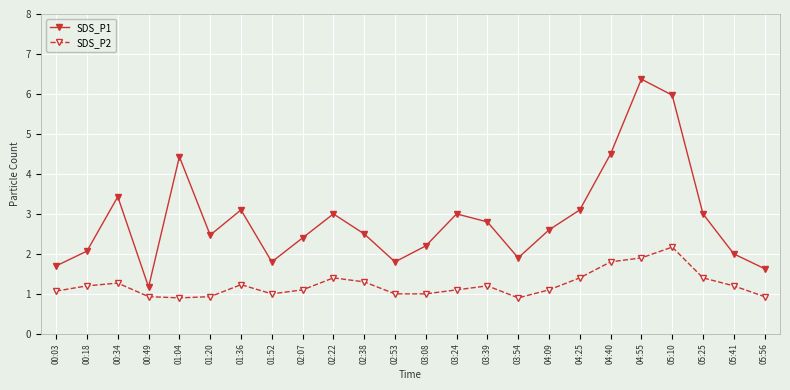

What is the average value of the SDS_P2 series?

1.2